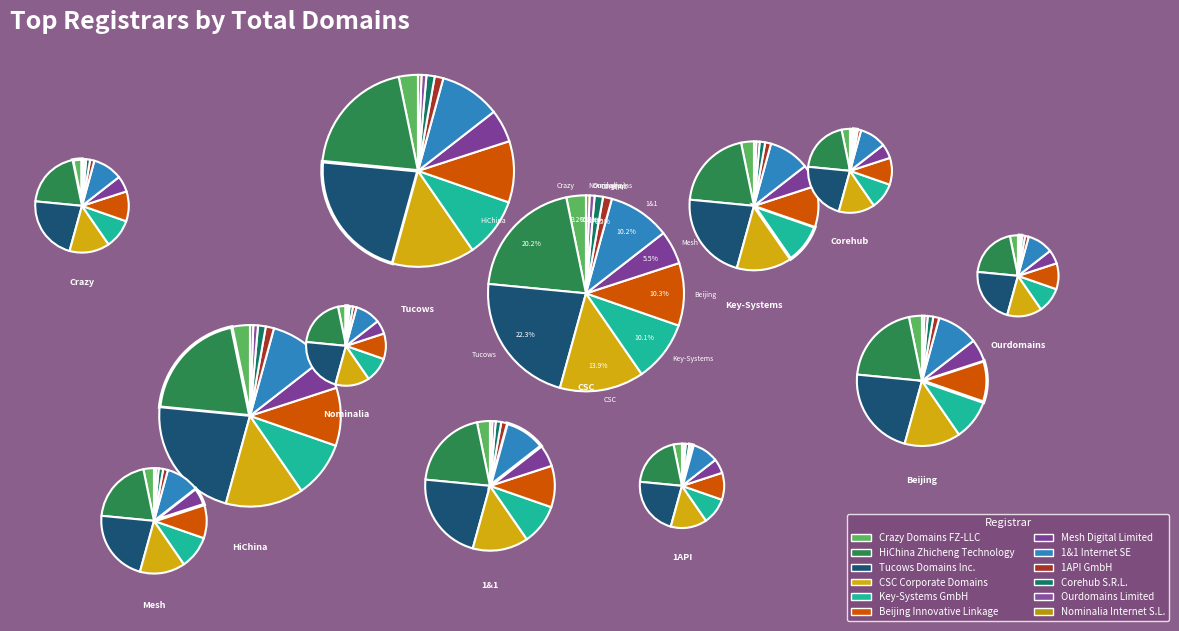

True or false: Key-Systems GmbH accounts for 1% of the total.

False